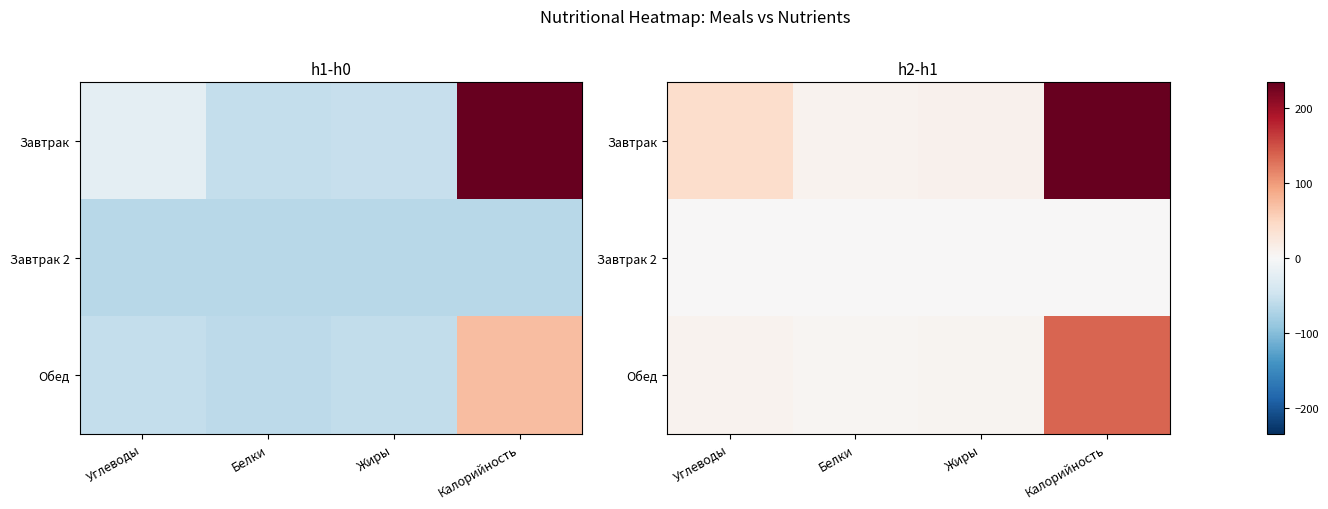

Is it true that Завтрак equals 11.0 at Жиры?

True